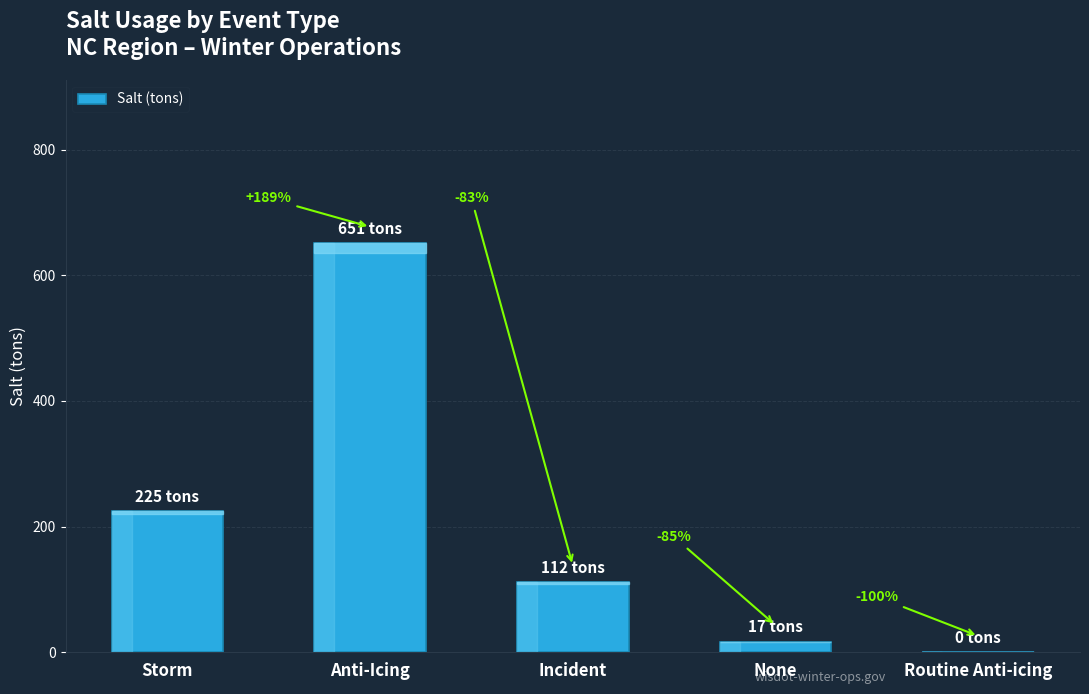

At which label is the value closest to 325?

Storm